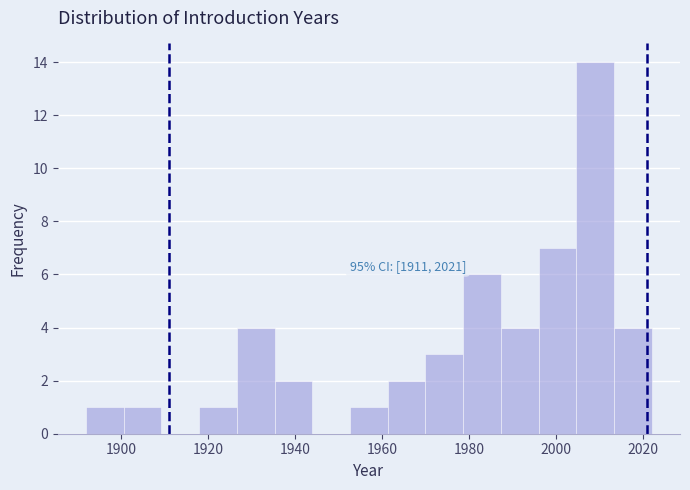

Which range on the x-axis has the tallest bar?

2004 to 2014